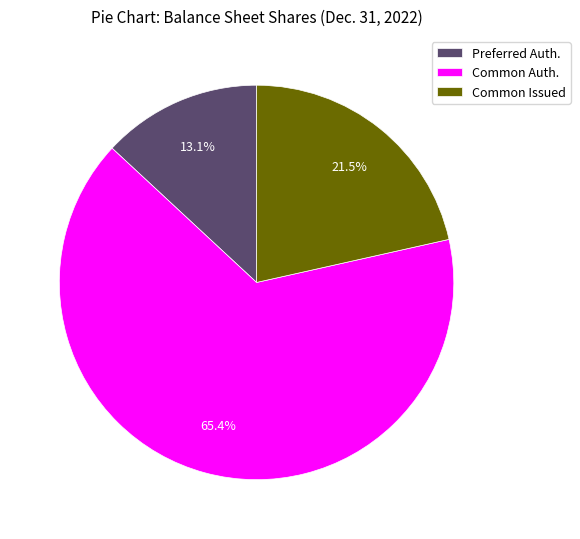

Does Common Auth. represent more than half of the total?

Yes